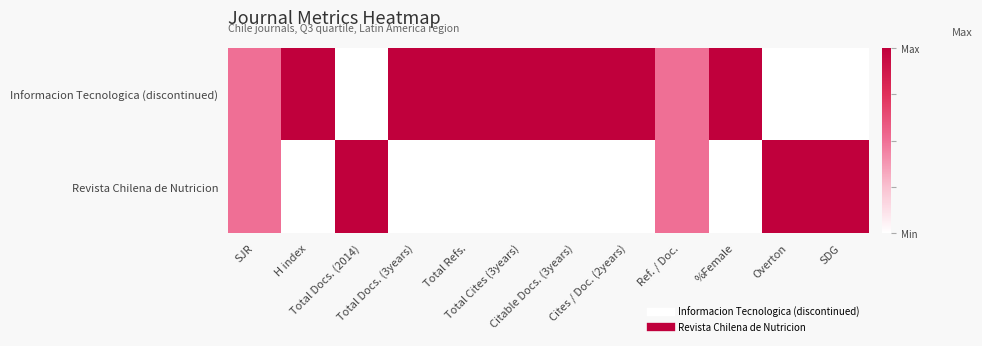

Reading left to right, transcribe all the data shown in this chart.

Informacion Tecnologica (discontinued): SJR=0.5	H index=1.0	Total Docs. (2014)=0.0	Total Docs. (3years)=1.0	Total Refs.=1.0	Total Cites (3years)=1.0	Citable Docs. (3years)=1.0	Cites / Doc. (2years)=1.0	Ref. / Doc.=0.5	%Female=1.0	Overton=0.0	SDG=0.0
Revista Chilena de Nutricion: SJR=0.5	H index=0.0	Total Docs. (2014)=1.0	Total Docs. (3years)=0.0	Total Refs.=0.0	Total Cites (3years)=0.0	Citable Docs. (3years)=0.0	Cites / Doc. (2years)=0.0	Ref. / Doc.=0.5	%Female=0.0	Overton=1.0	SDG=1.0